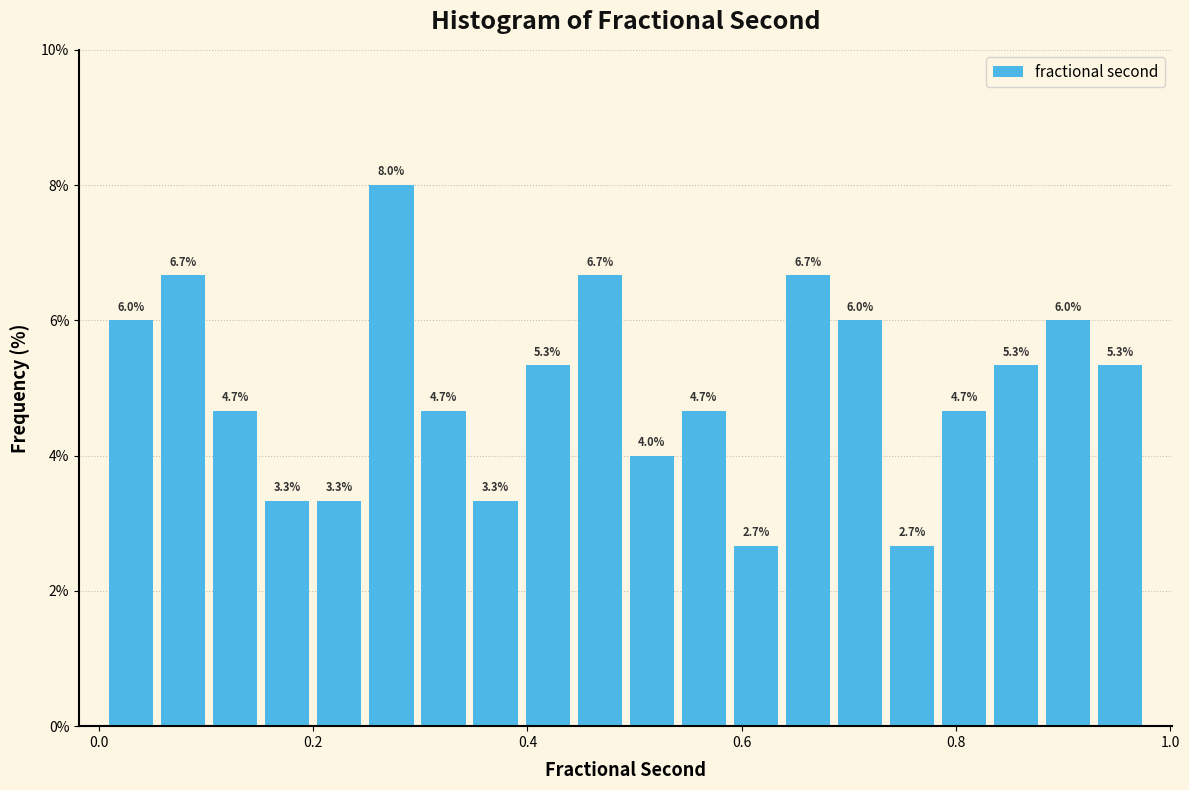

Read against the x-axis, roughly where is the centre of the tallest bar?

0.28